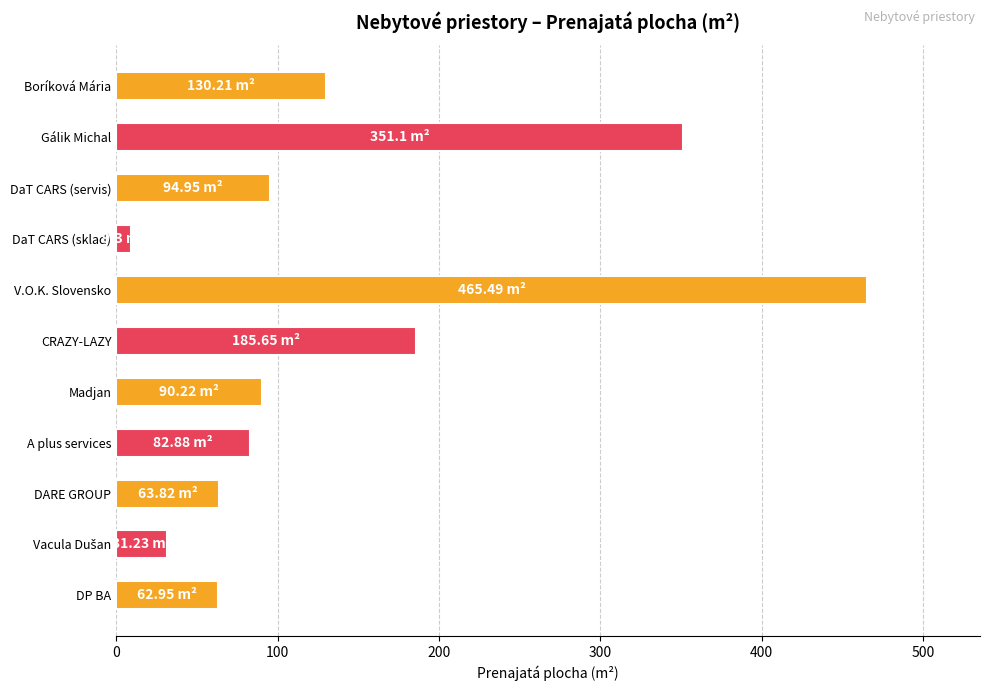

What is the difference between the maximum and second lowest values?

434.3